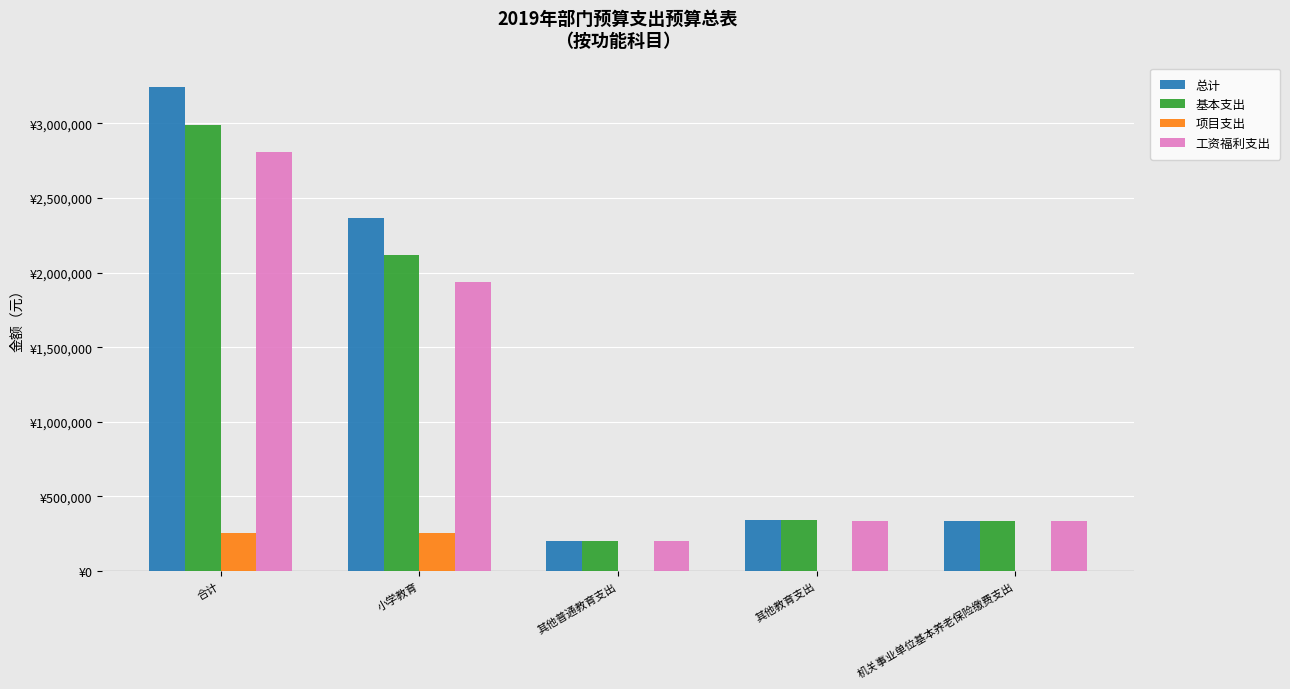

Are the bars grouped side by side (vs. stacked)?

Yes